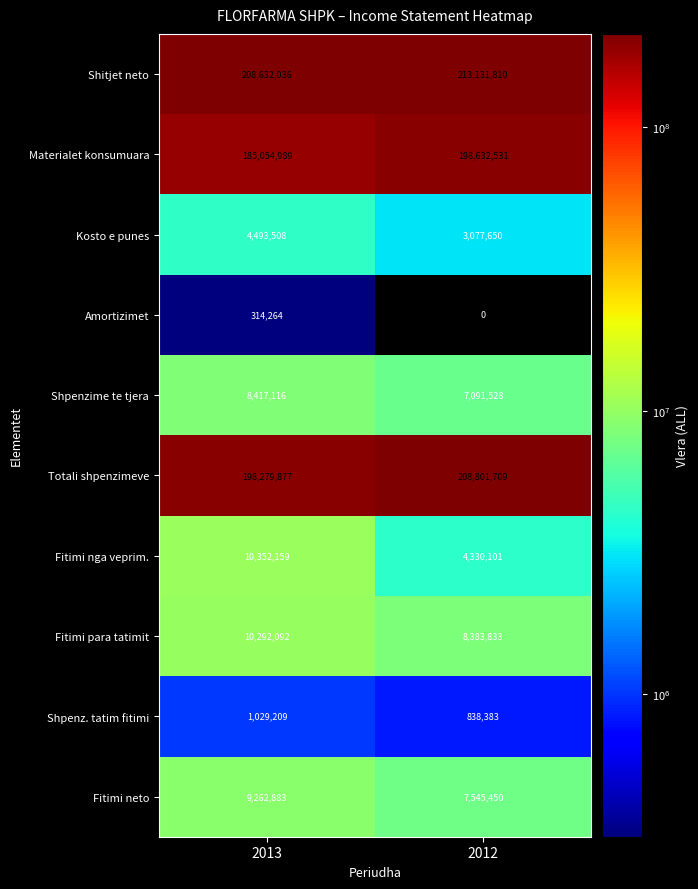

What is the average value of the Materialet konsumuara series?

191843760